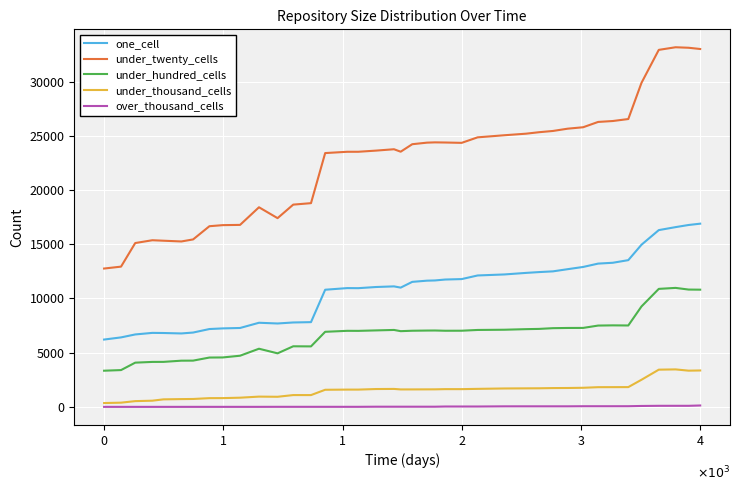

True or false: under_twenty_cells and one_cell intersect in this chart.

False